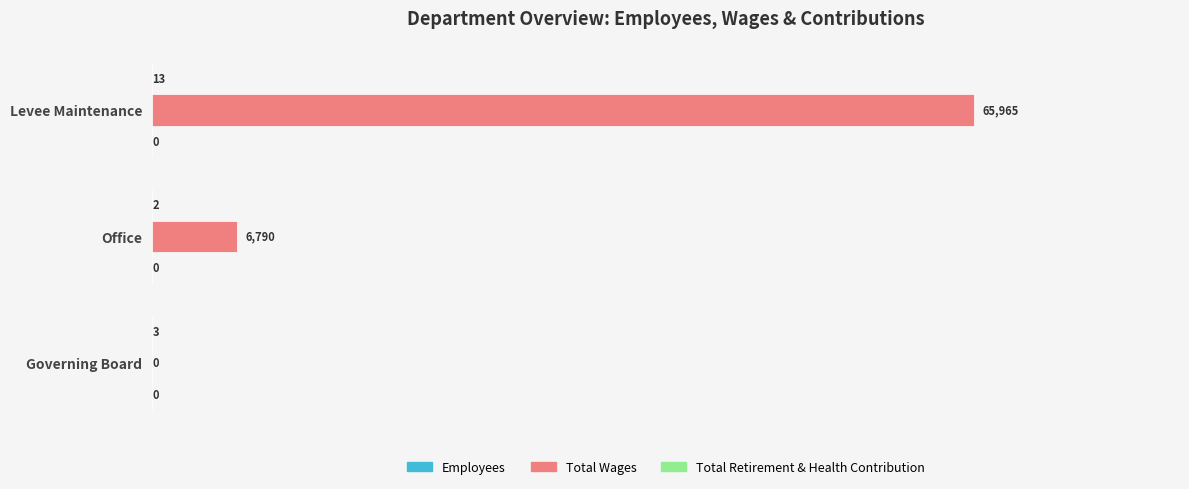

The Total Wages series shows 33532 at Levee Maintenance. True or false?

False